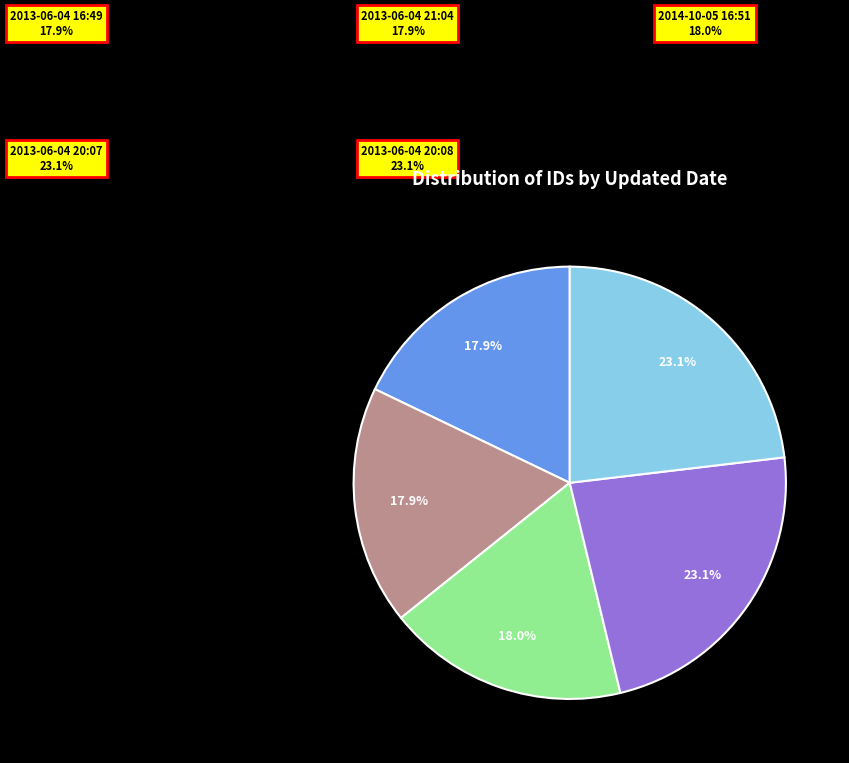

What percentage do 2013-06-04 20:08 and 2013-06-04 20:07 together represent?

46.2%